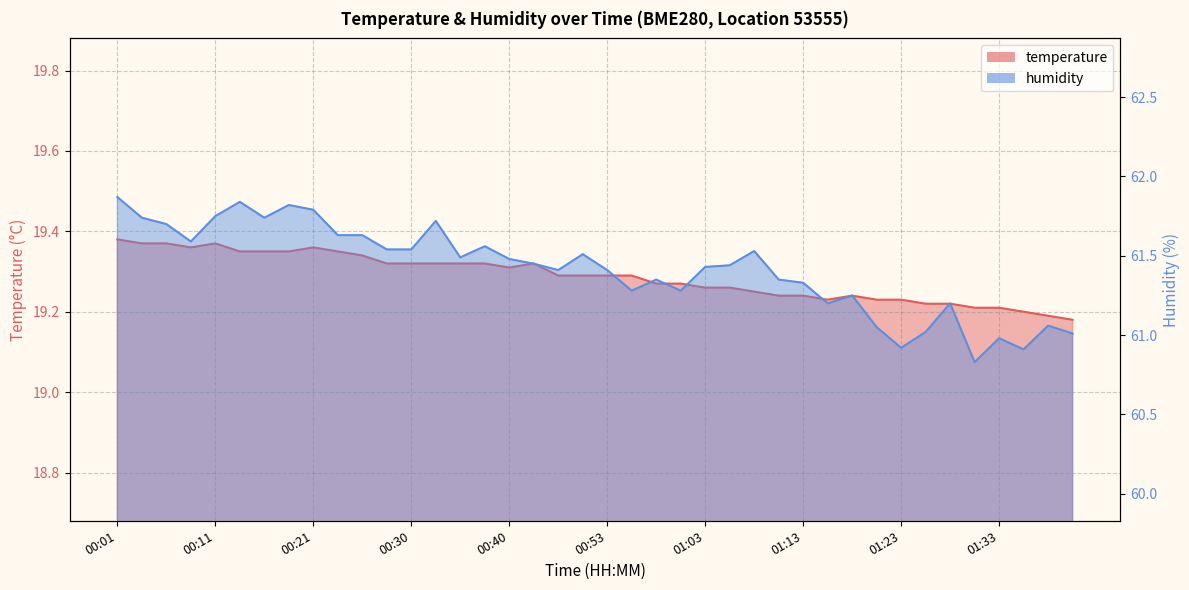

In temperature, how many points are lower than both neighbors (excluding endpoints)?

3